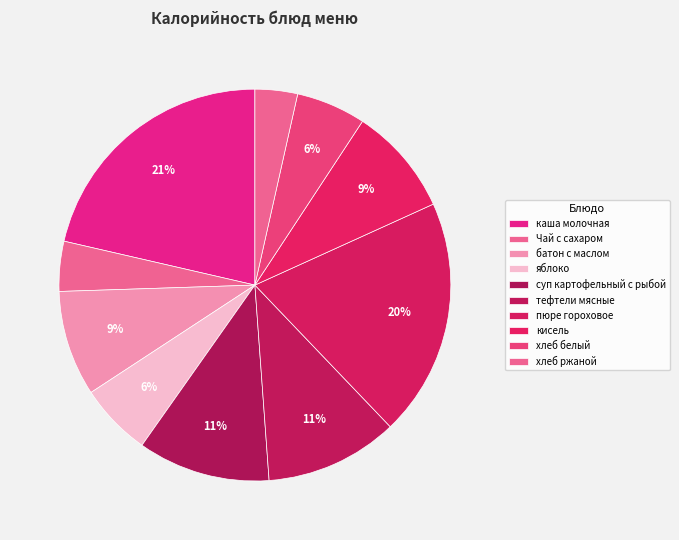

Is it true that суп картофельный с рыбой is 11% of the pie?

True